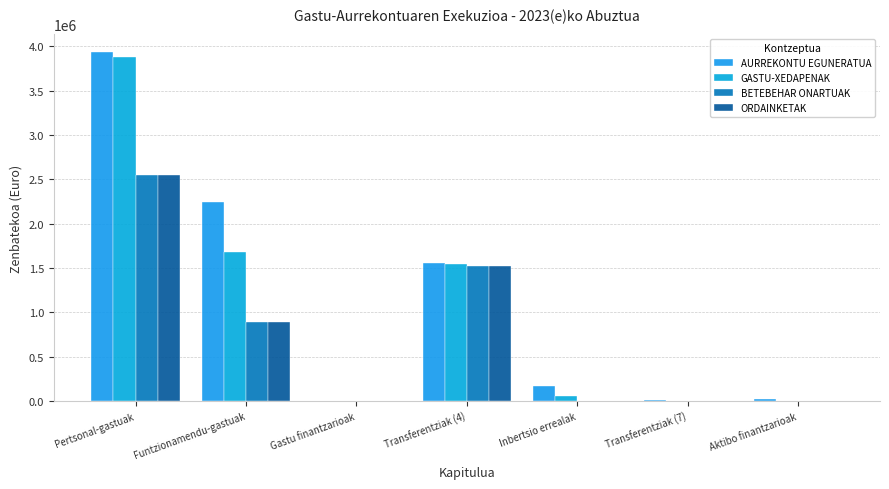

At which category is the sum across all series the highest?

Pertsonal-gastuak